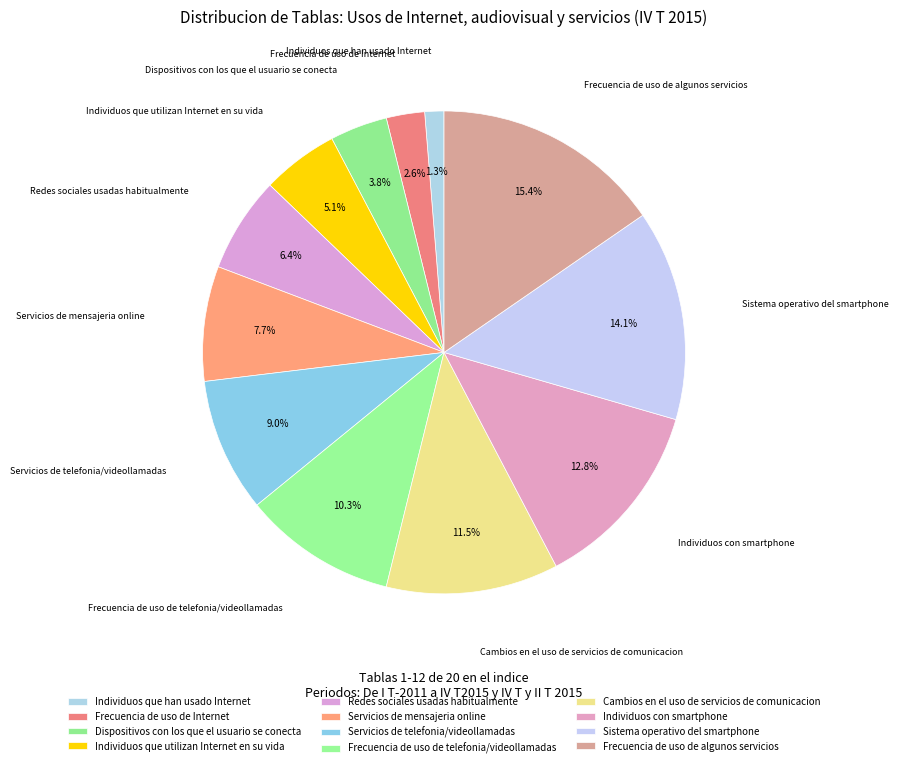

What percentage do Sistema operativo del smartphone and Frecuencia de uso de telefonia/videollamadas together represent?

24.4%